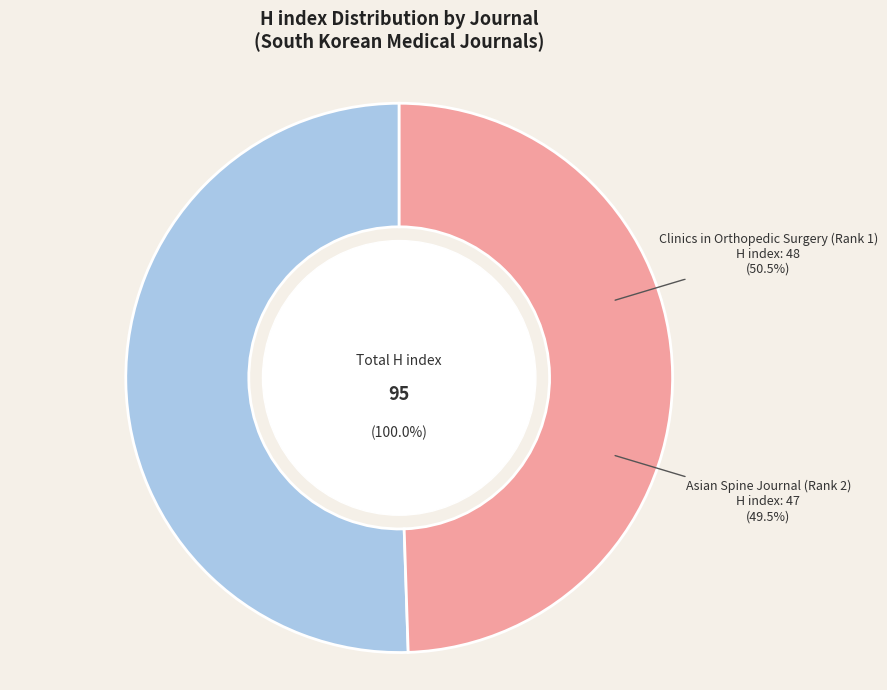

Approximately how many times larger is the value at Asian Spine Journal (Rank 2) compared to Clinics in Orthopedic Surgery (Rank 1)?

1.0